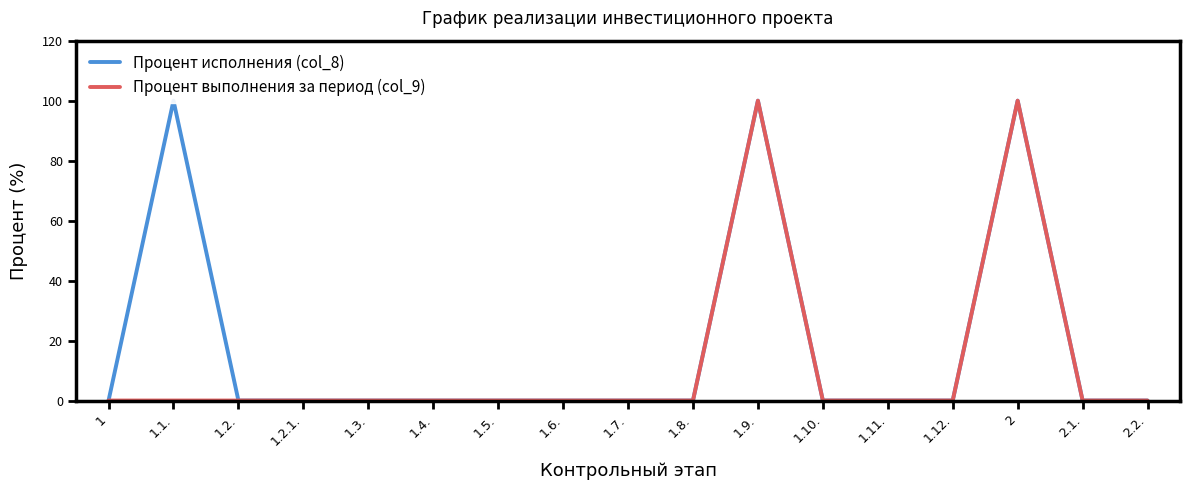

What is the difference between the Процент выполнения за период (col_9) values at 1.2. and 1.9.?

100